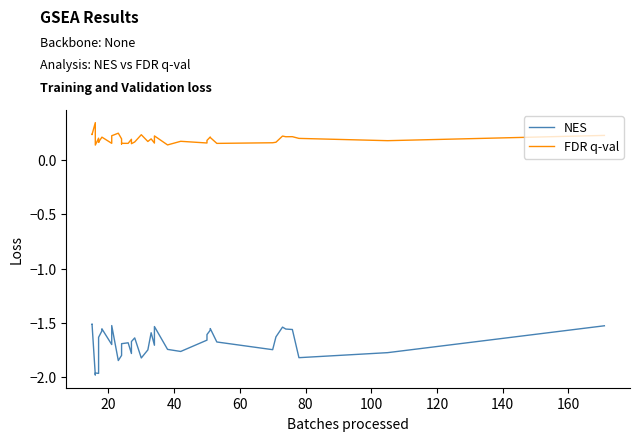

At how many categories does at least one series exceed 0?

40